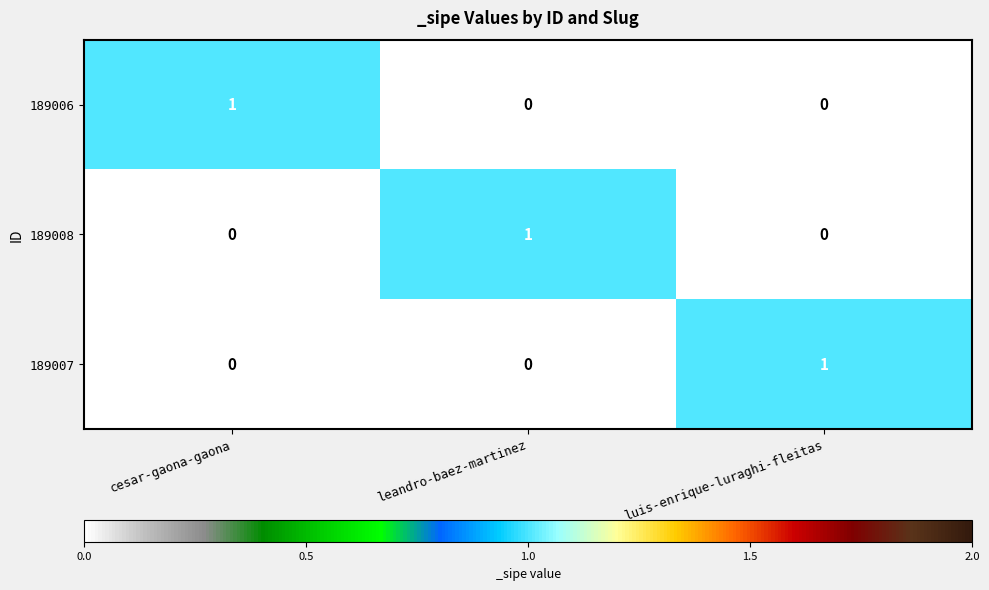

The value of 189008 at luis-enrique-luraghi-fleitas is 0. True or false?

True